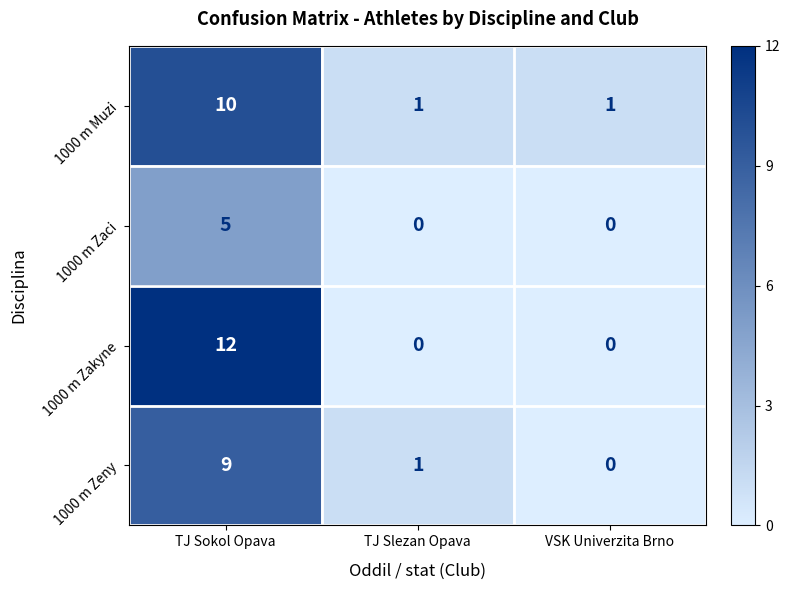

Reading left to right, extract all data points from this chart.

1000 m Muzi: 10	1	1
1000 m Zaci: 5	0	0
1000 m Zakyne: 12	0	0
1000 m Zeny: 9	1	0